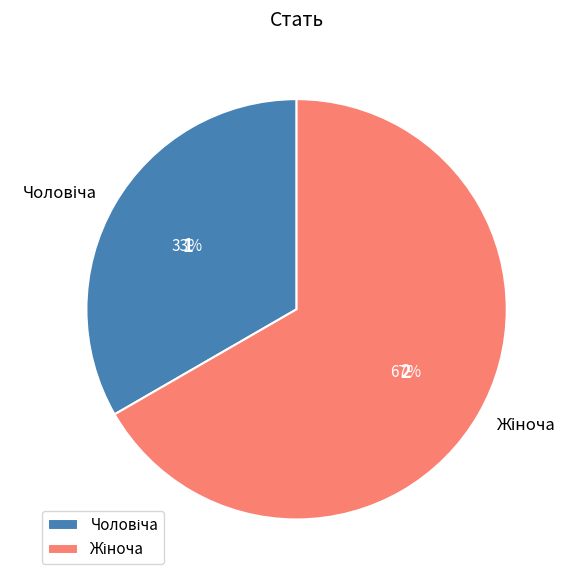

How many slices are in this pie chart?

2